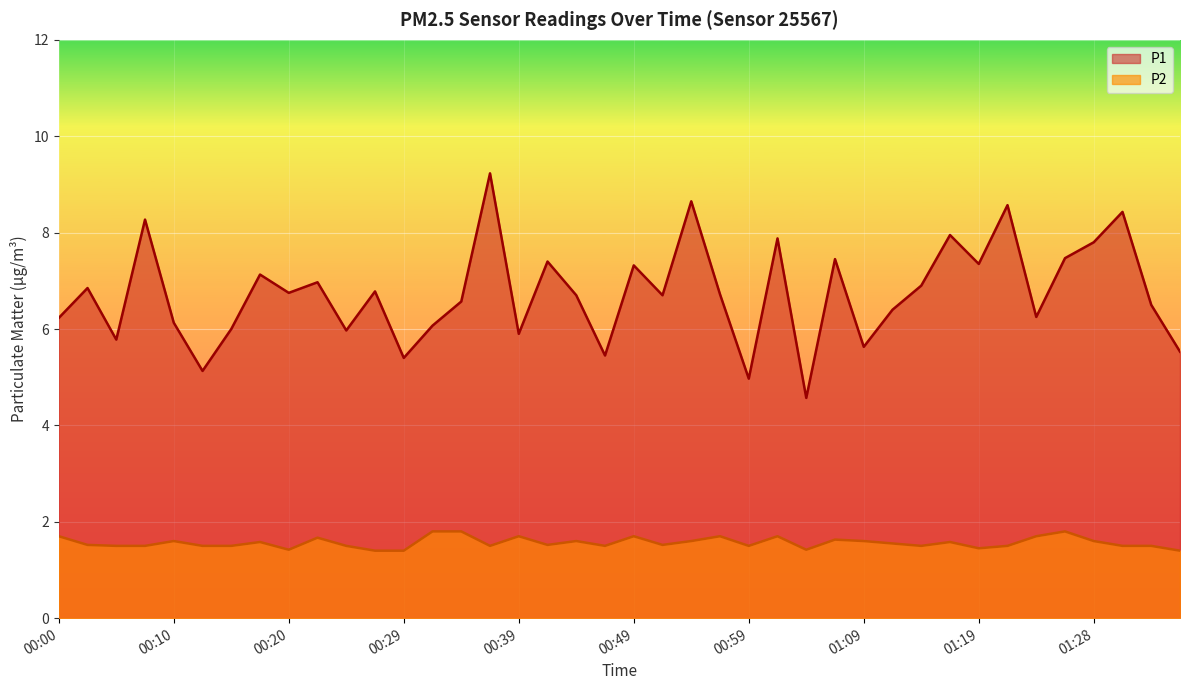

Reading left to right, list all the values displayed in this chart.

P1: 6.2	6.8	5.8	8.3	6.1	5.1	6.0	7.1	6.8	7.0	6.0	6.8	5.4	6.1	6.6	9.2	5.9	7.4	6.7	5.5	7.3	6.7	8.7	6.7	5.0	7.9	4.6	7.5	5.6	6.4	6.9	8.0	7.3	8.6	6.2	7.5	7.8	8.4	6.5	5.5
P2: 1.7	1.5	1.5	1.5	1.6	1.5	1.5	1.6	1.4	1.7	1.5	1.4	1.4	1.8	1.8	1.5	1.7	1.5	1.6	1.5	1.7	1.5	1.6	1.7	1.5	1.7	1.4	1.6	1.6	1.6	1.5	1.6	1.4	1.5	1.7	1.8	1.6	1.5	1.5	1.4